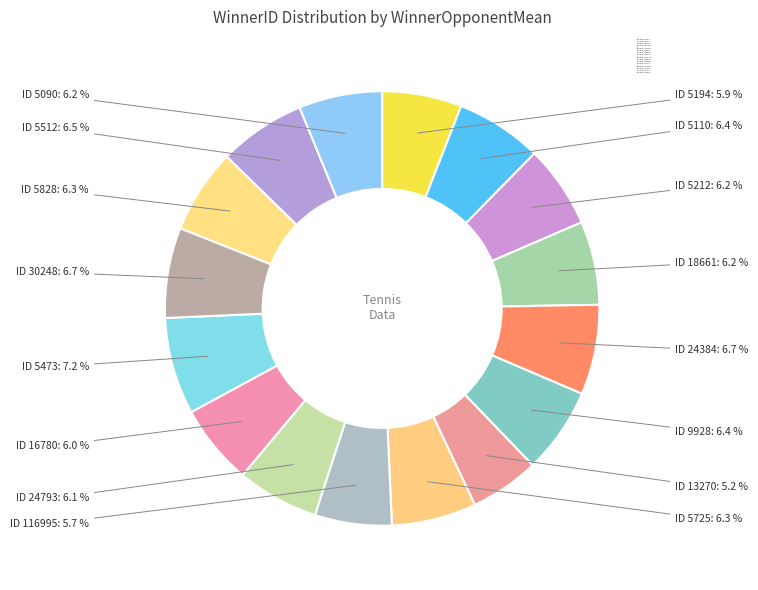

Which category has the biggest portion of the pie?

WinnerID_5473